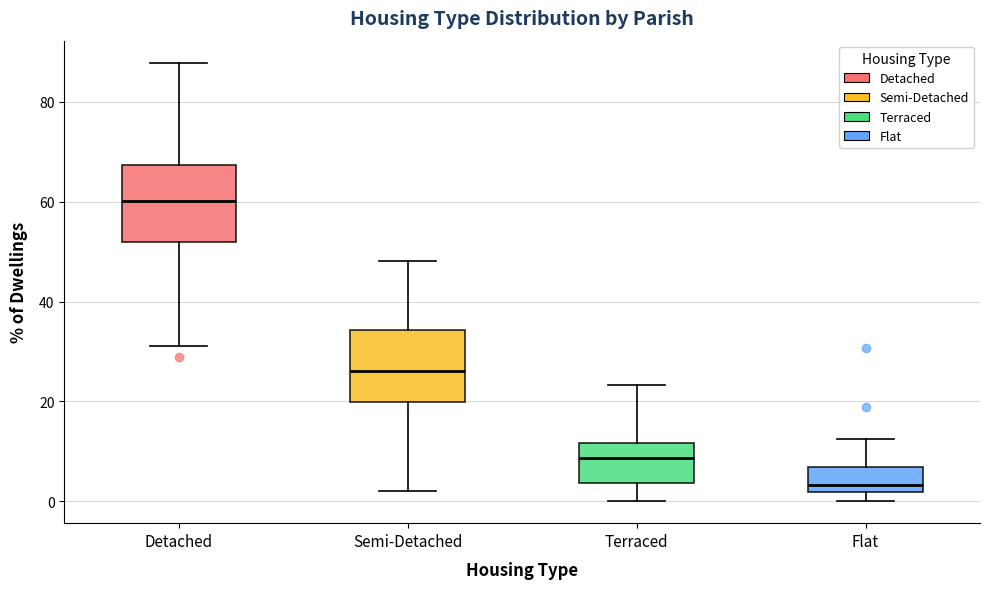

Where does the median line of the box for Flat sit on the y-axis? The values are not printed on the chart, so give them approximately, as read against the axis.

4